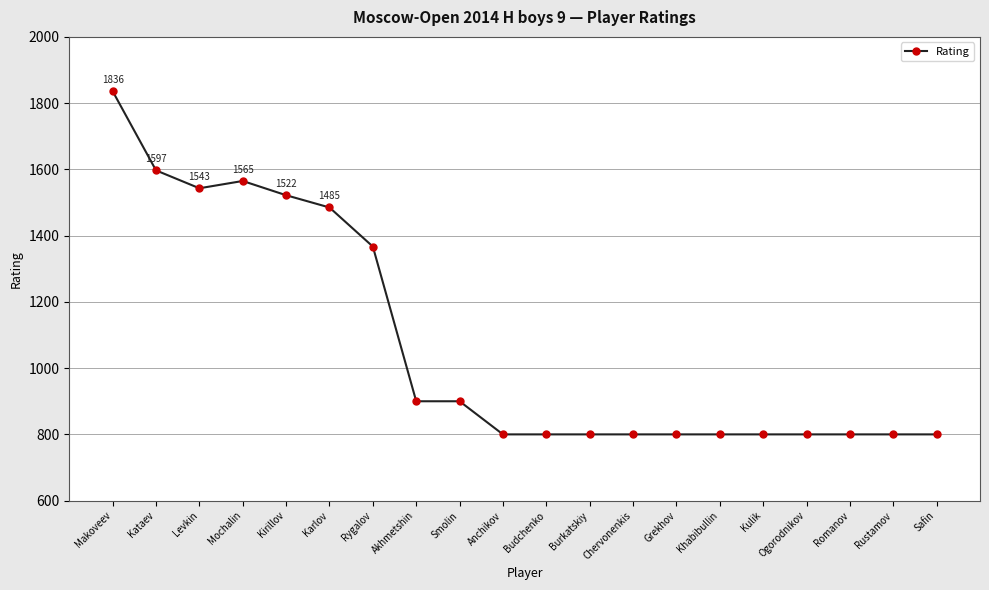

What is the maximum value shown in the chart?

1836